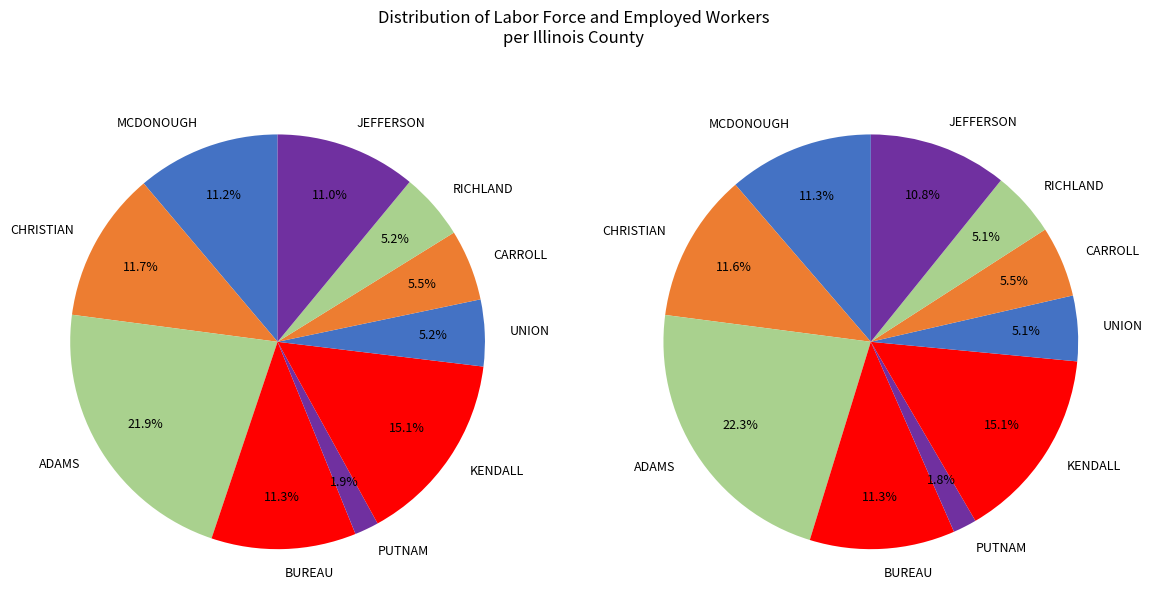

What is the largest slice in the pie chart?

ADAMS